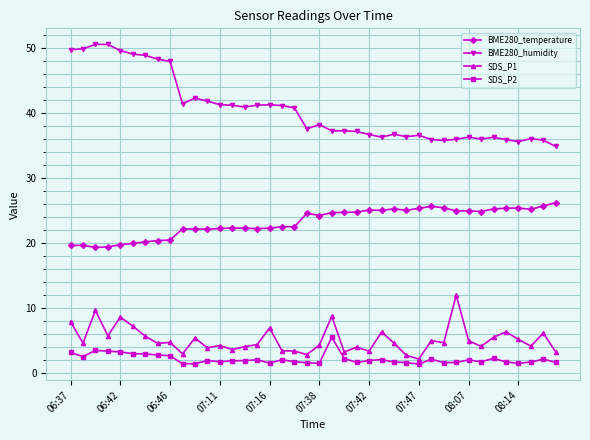

True or false: BME280_temperature and SDS_P1 intersect in this chart.

False